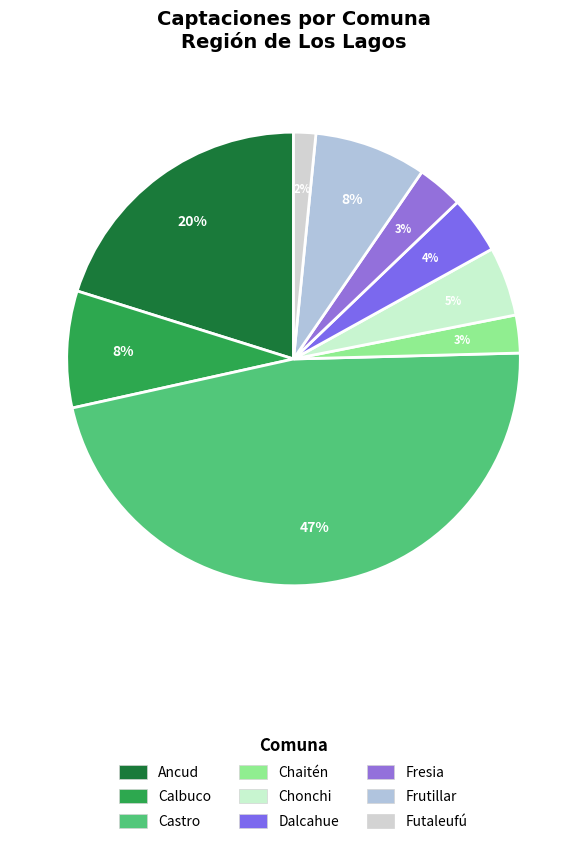

What percentage is the Fresia slice, to the nearest percent?

3%